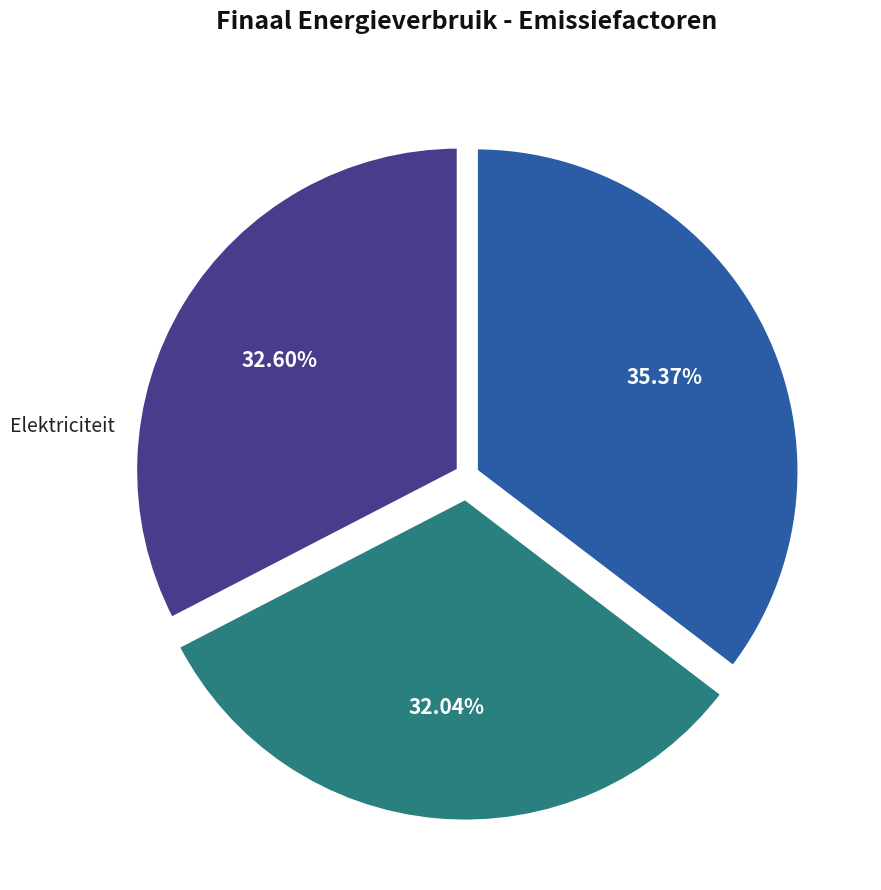

To the nearest percent, what is the average slice percentage?

33%